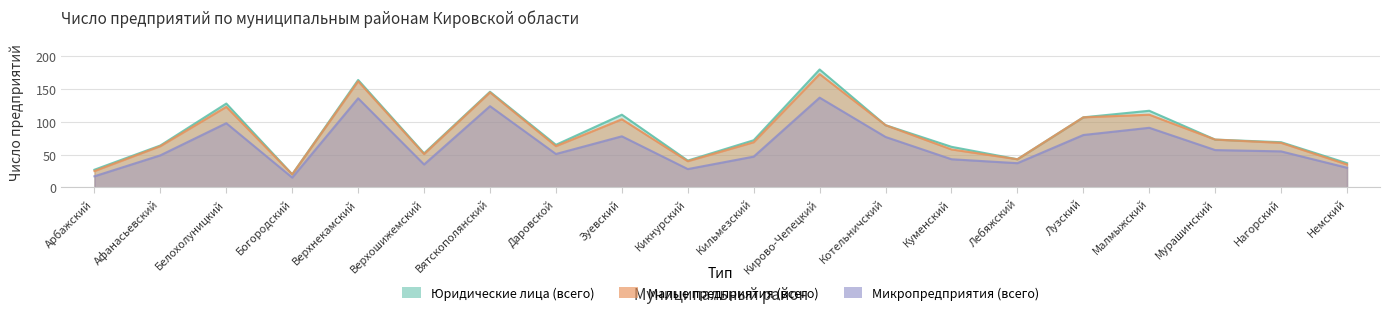

Which category has the lowest value across all series?

Богородский